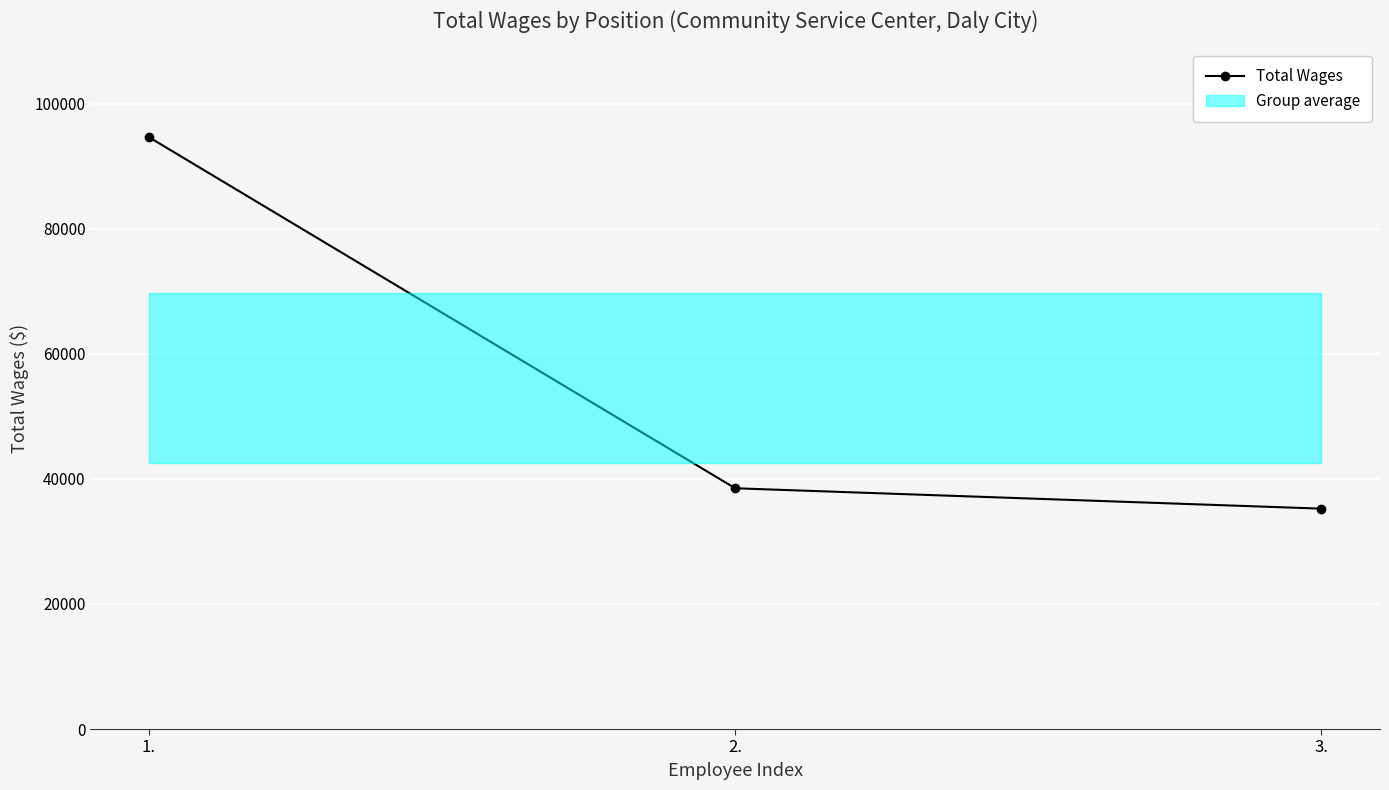

What is the sum of the values at 1. and 3.?

129872